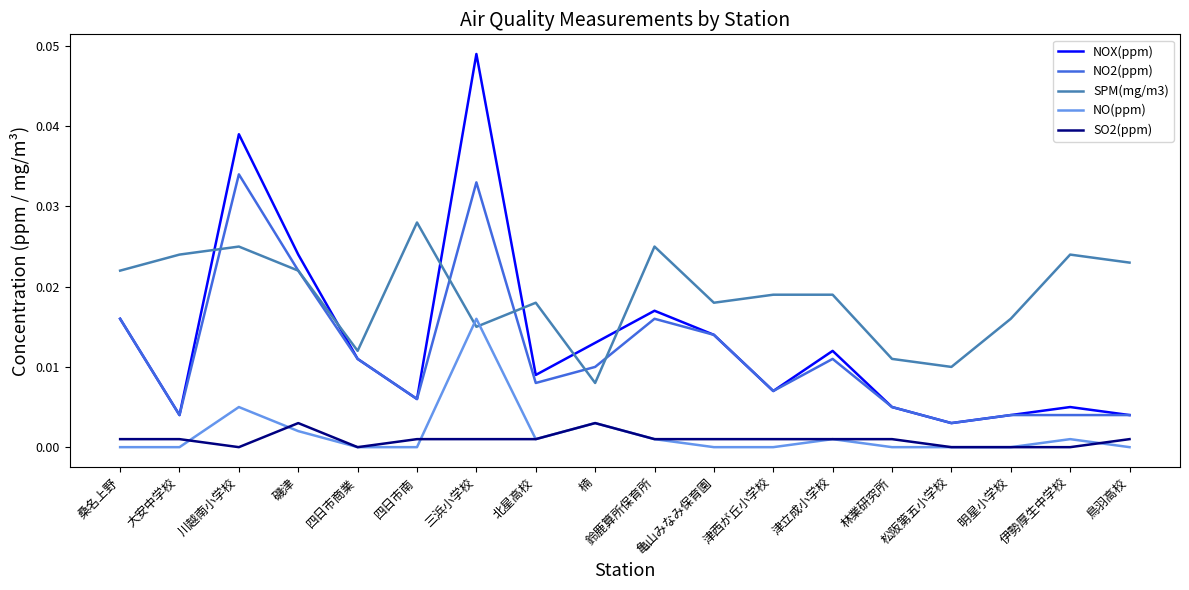

True or false: SO2(ppm) and NOX(ppm) cross at least once.

False